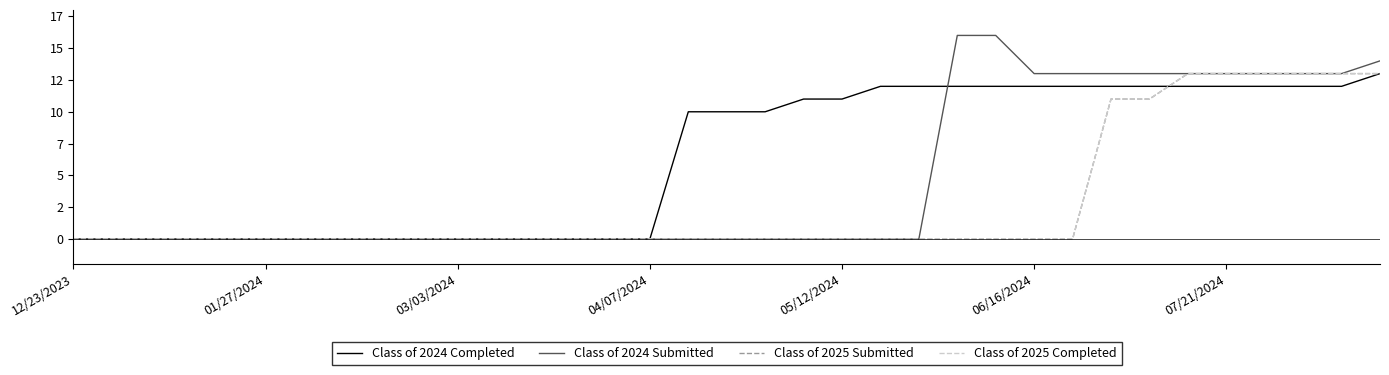

True or false: Class of 2025 Submitted and Class of 2024 Submitted cross at least once.

False